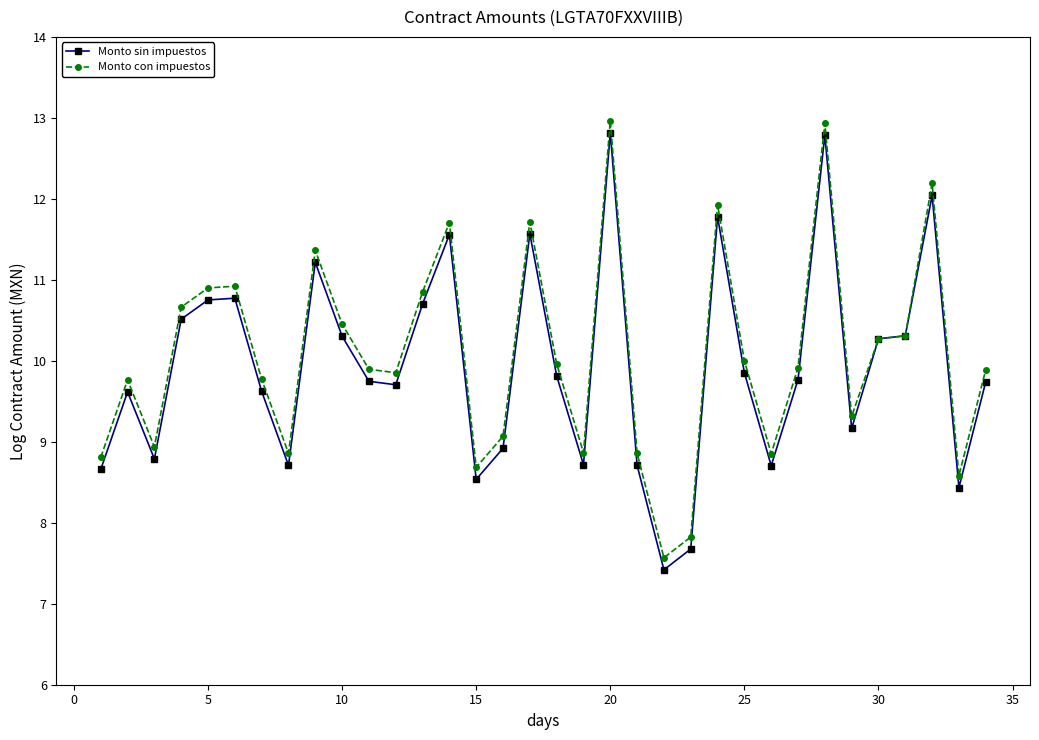

Rank the series by their average value, from lowest to highest.

Monto sin impuestos, Monto con impuestos